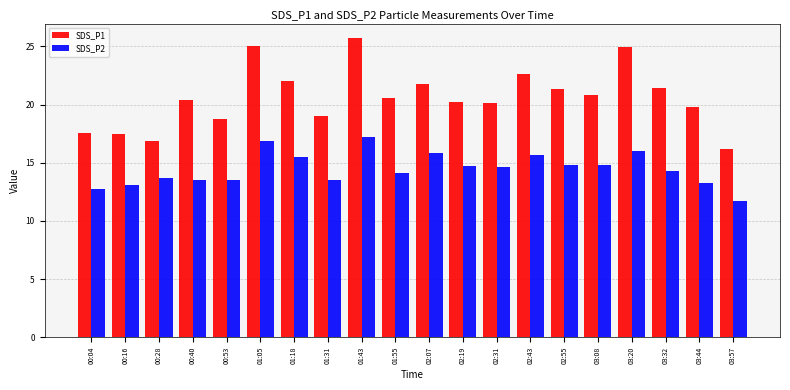

What is the difference between the second highest and second lowest values in the SDS_P2 series?

4.1